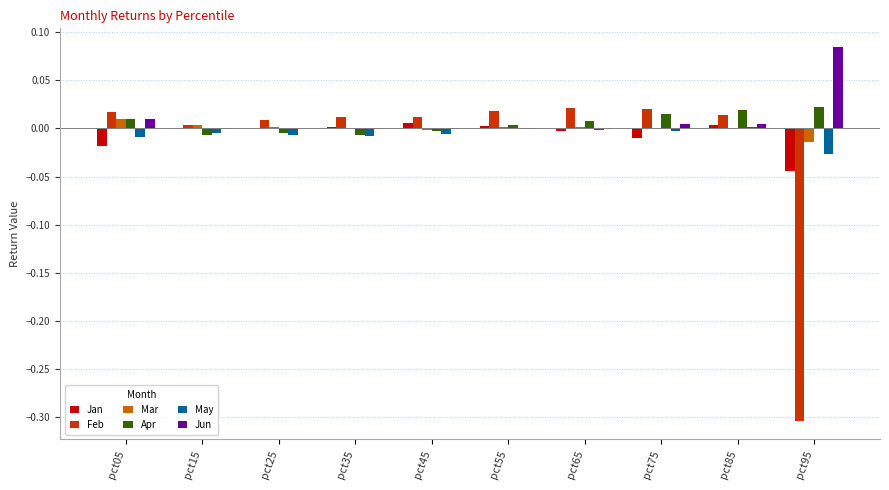

What is the total value across all series at pct95?

-0.3